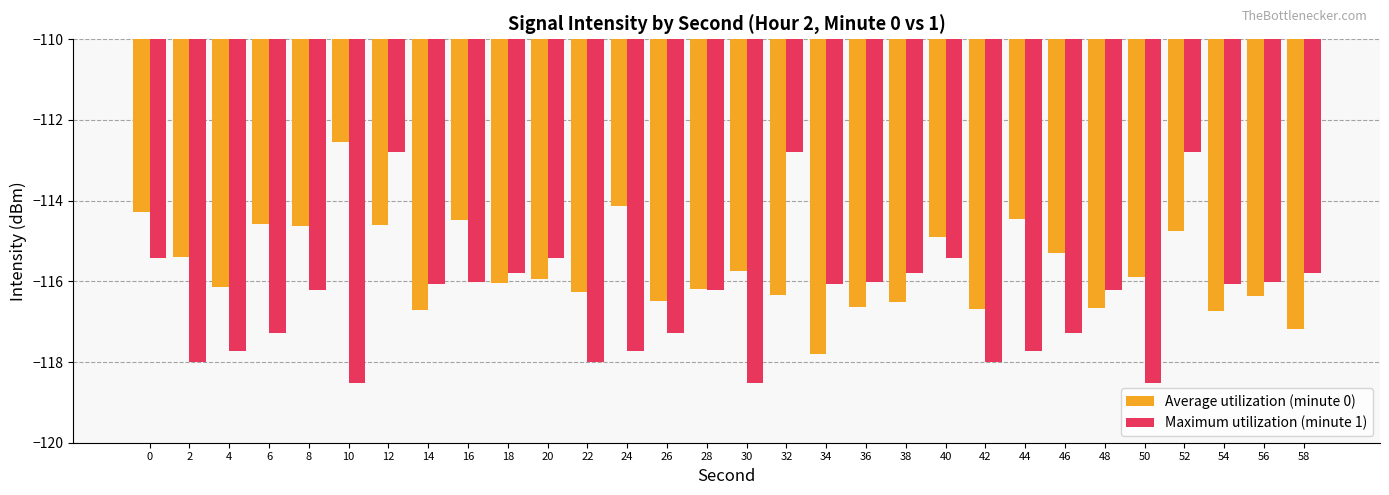

How many series are shown in this chart?

2